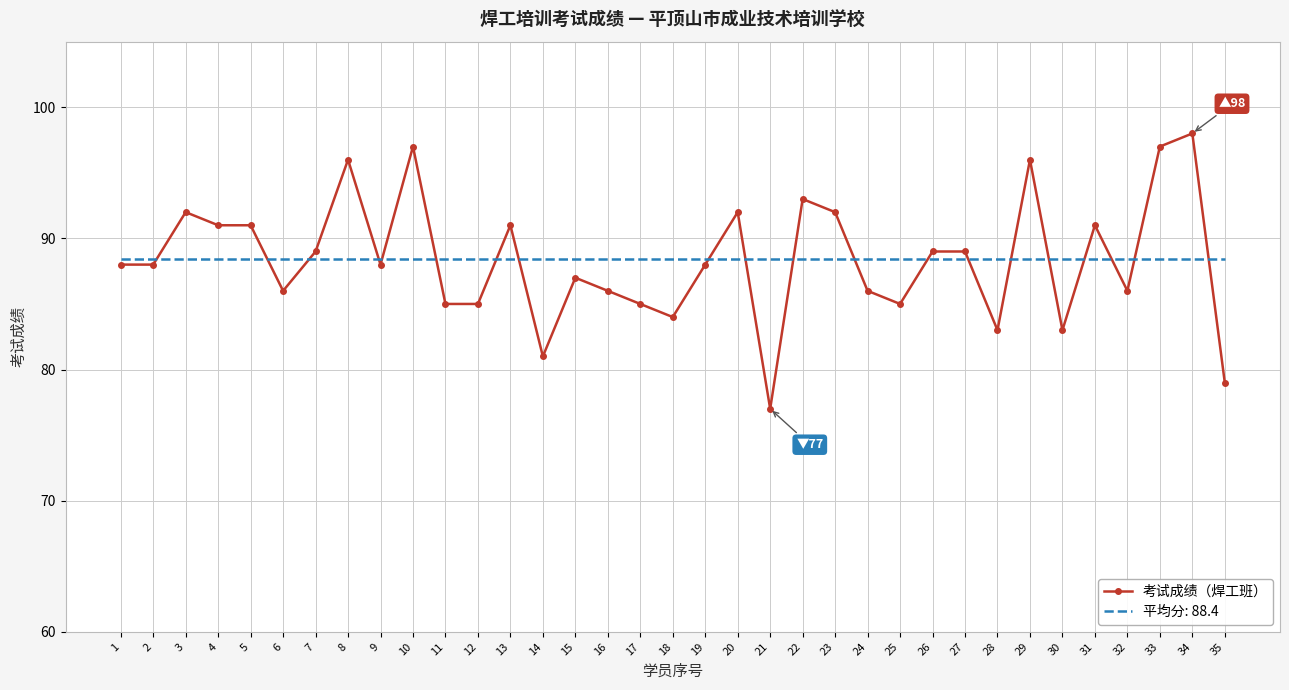

Which series has the widest spread of values?

考试成绩（焊工班）